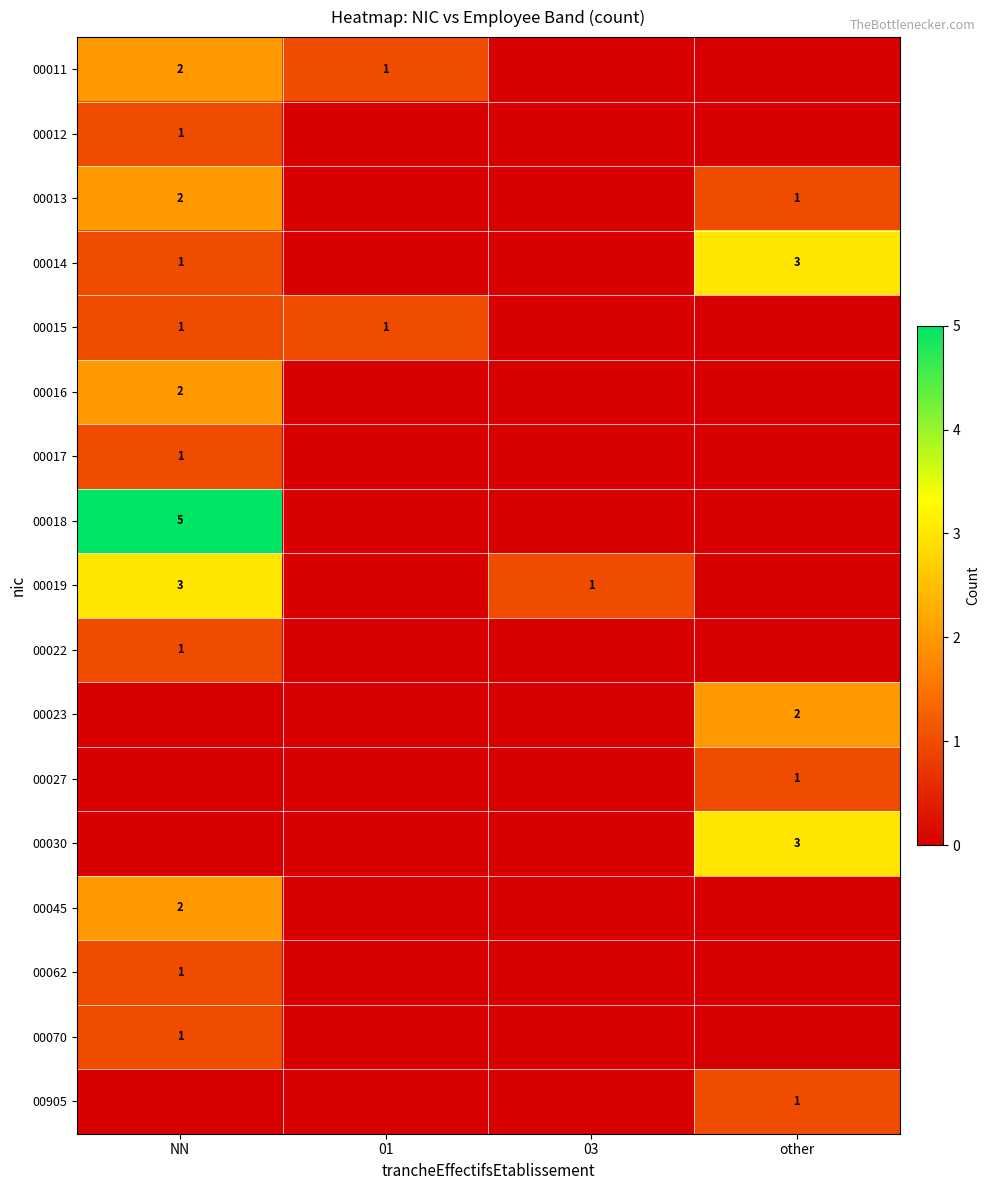

Which series has the largest total across all categories?

00018